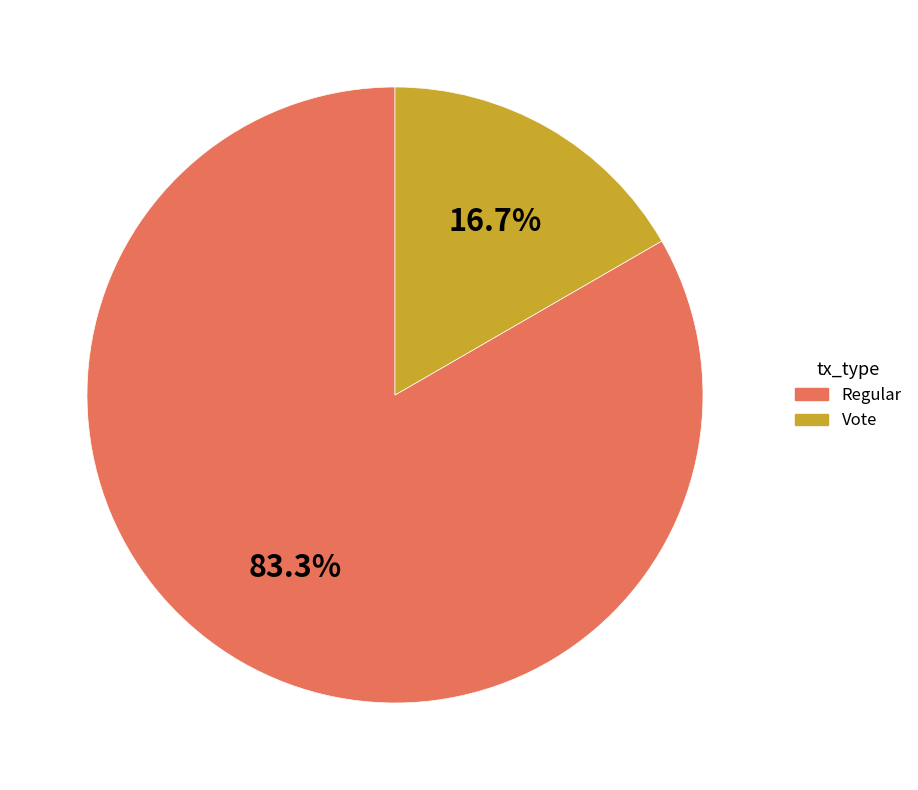

What portion of the pie excludes Regular?

16.7%